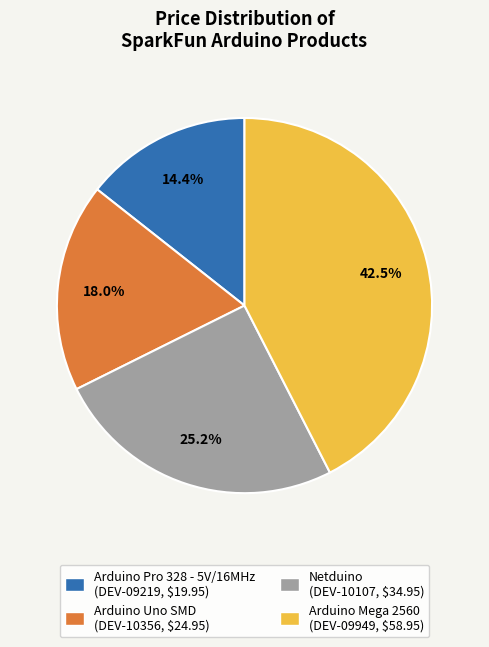

What is the smallest slice in the pie chart?

Arduino Pro 328 - 5V/16MHz